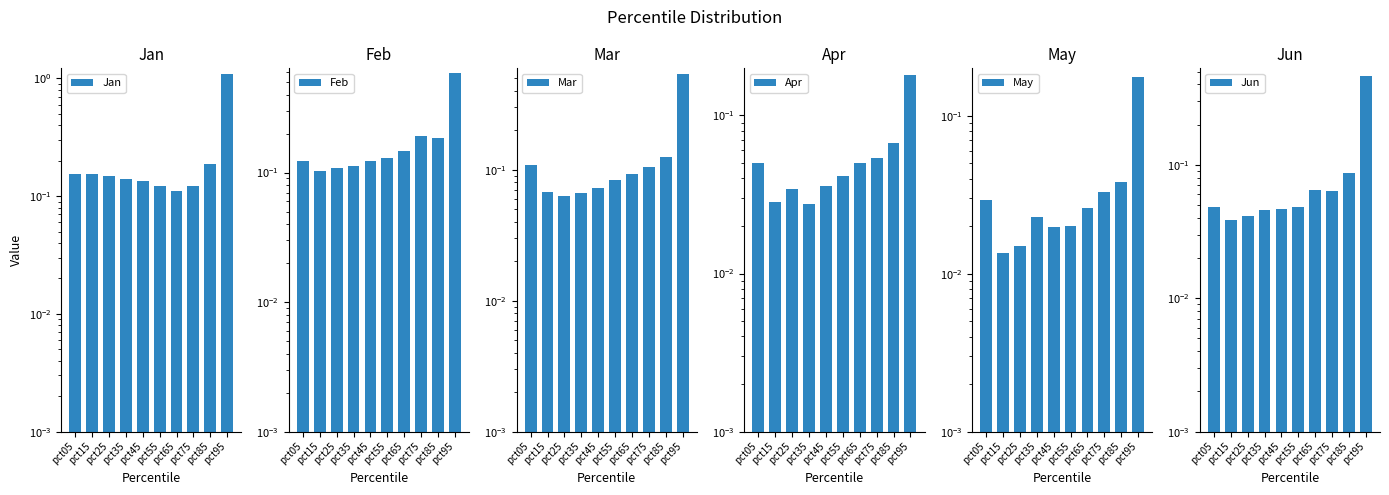

Reading left to right, extract all data points from this chart.

Jan: pct05=0.2	pct15=0.2	pct25=0.1	pct35=0.1	pct45=0.1	pct55=0.1	pct65=0.1	pct75=0.1	pct85=0.2	pct95=1.1
Feb: pct05=0.1	pct15=0.1	pct25=0.1	pct35=0.1	pct45=0.1	pct55=0.1	pct65=0.1	pct75=0.2	pct85=0.2	pct95=0.6
Mar: pct05=0.1	pct15=0.1	pct25=0.1	pct35=0.1	pct45=0.1	pct55=0.1	pct65=0.1	pct75=0.1	pct85=0.1	pct95=0.5
Apr: pct05=0.0	pct15=0.0	pct25=0.0	pct35=0.0	pct45=0.0	pct55=0.0	pct65=0.0	pct75=0.1	pct85=0.1	pct95=0.2
May: pct05=0.0	pct15=0.0	pct25=0.0	pct35=0.0	pct45=0.0	pct55=0.0	pct65=0.0	pct75=0.0	pct85=0.0	pct95=0.2
Jun: pct05=0.0	pct15=0.0	pct25=0.0	pct35=0.0	pct45=0.0	pct55=0.0	pct65=0.1	pct75=0.1	pct85=0.1	pct95=0.5